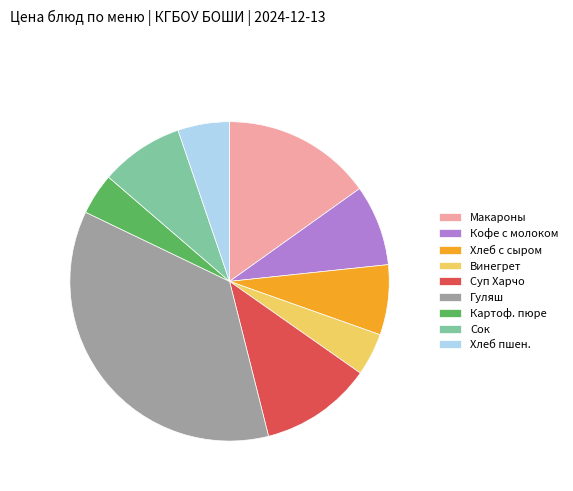

Is there a majority slice in this chart?

No